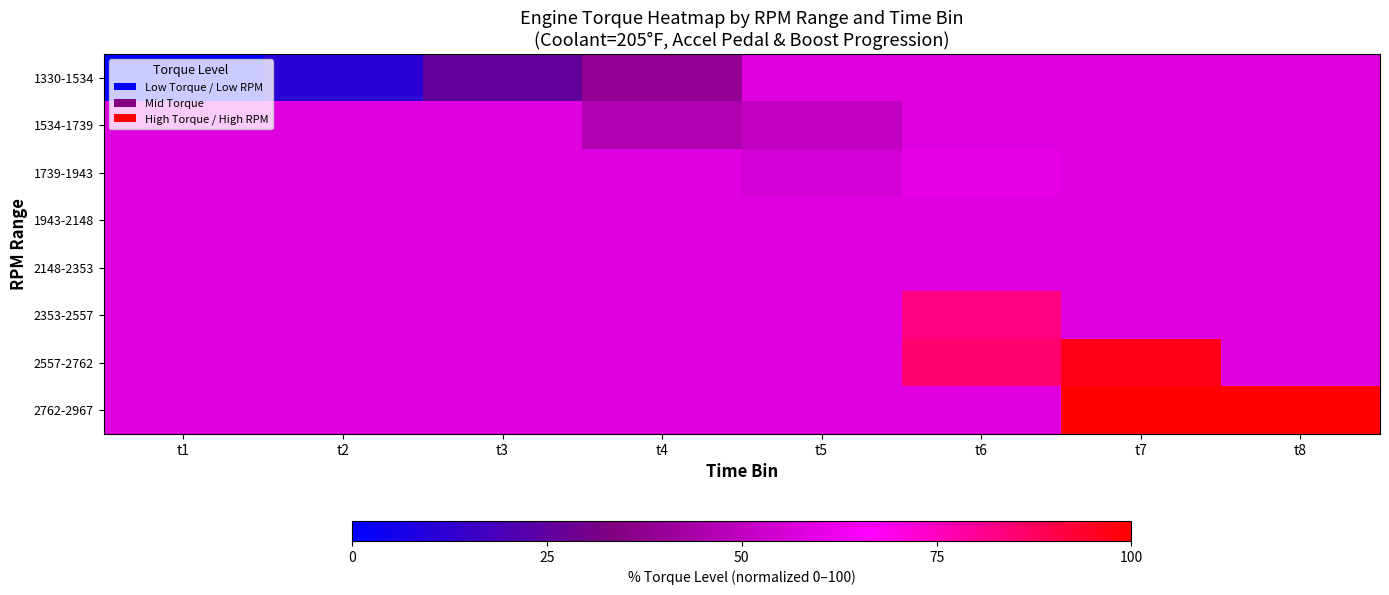

What is the difference between the highest and lowest values at t1?

57.9